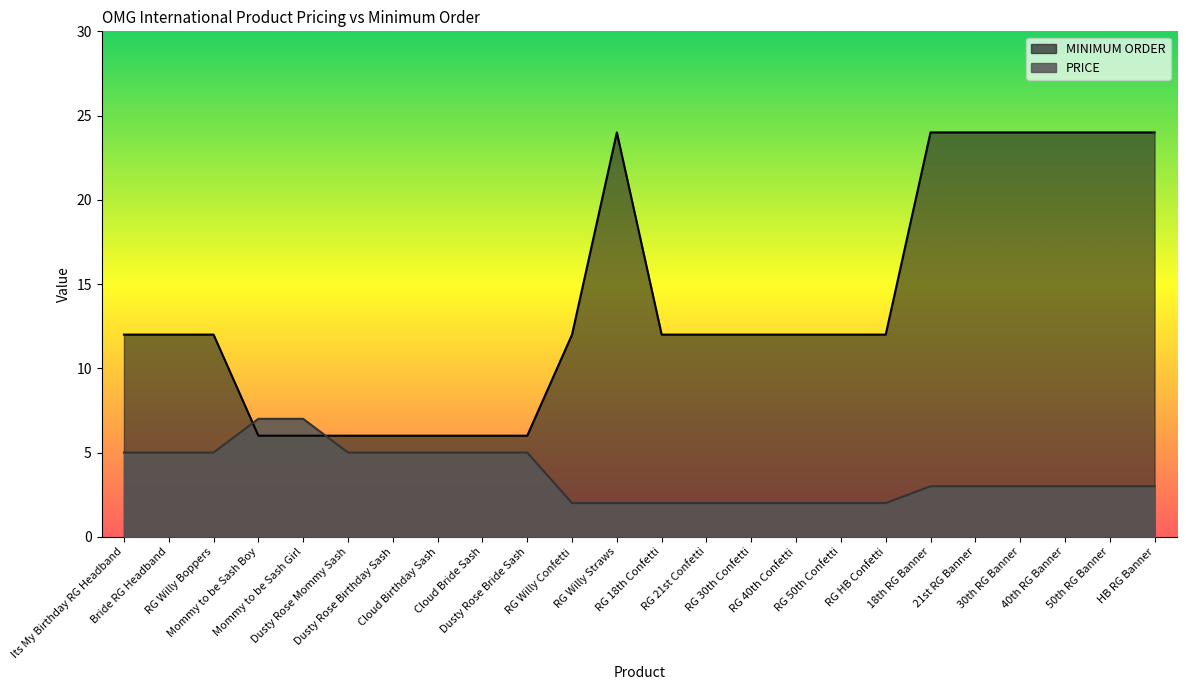

What is the value of the PRICE point at the 17th from the left?

2